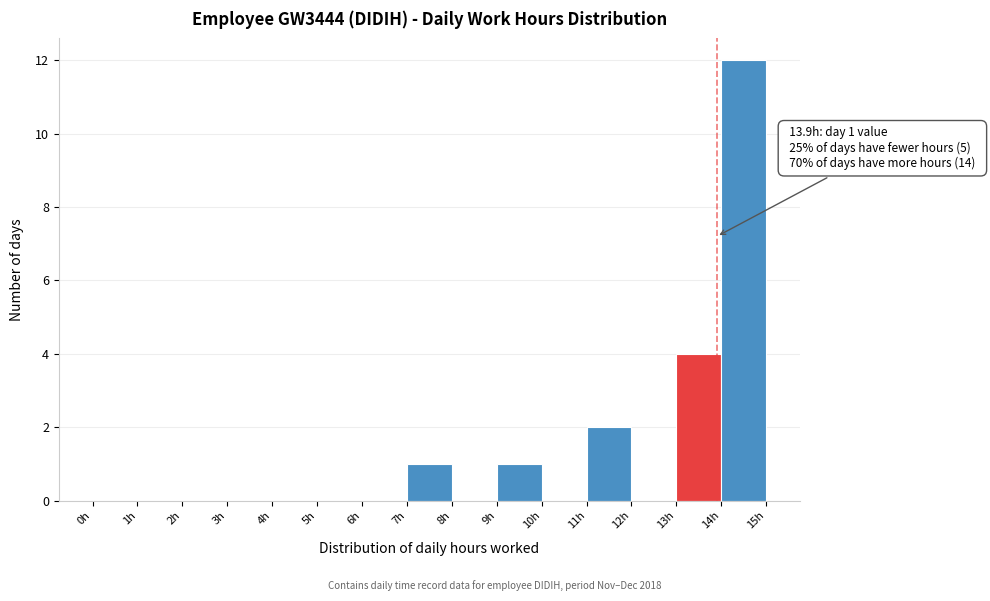

Which range on the x-axis has the tallest bar?

14 to 15